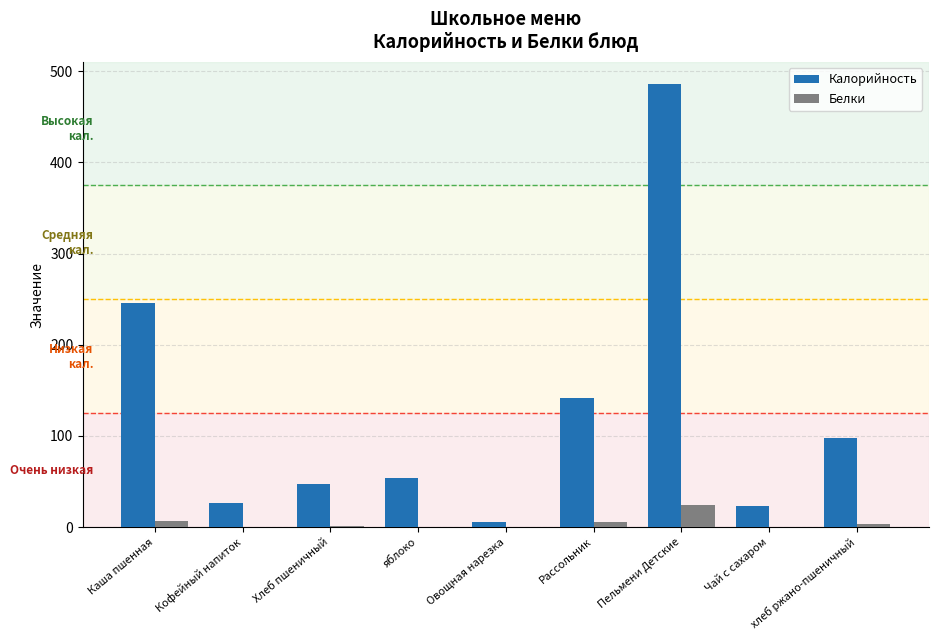

What is the average value of the Калорийность series?

125.3